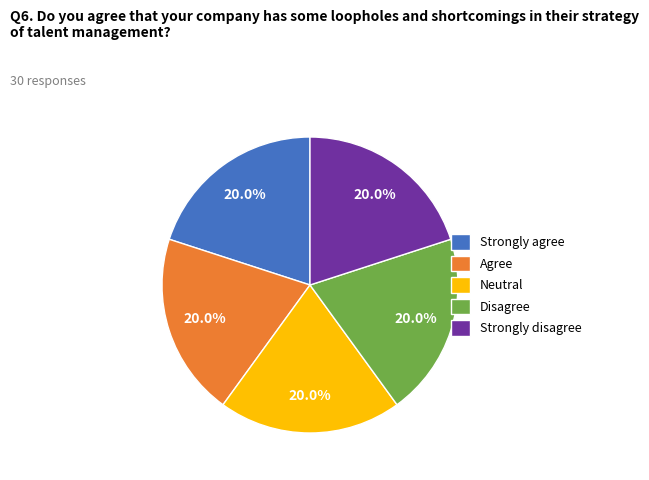

Approximately how many times larger is the value at Neutral compared to Disagree?

1.0